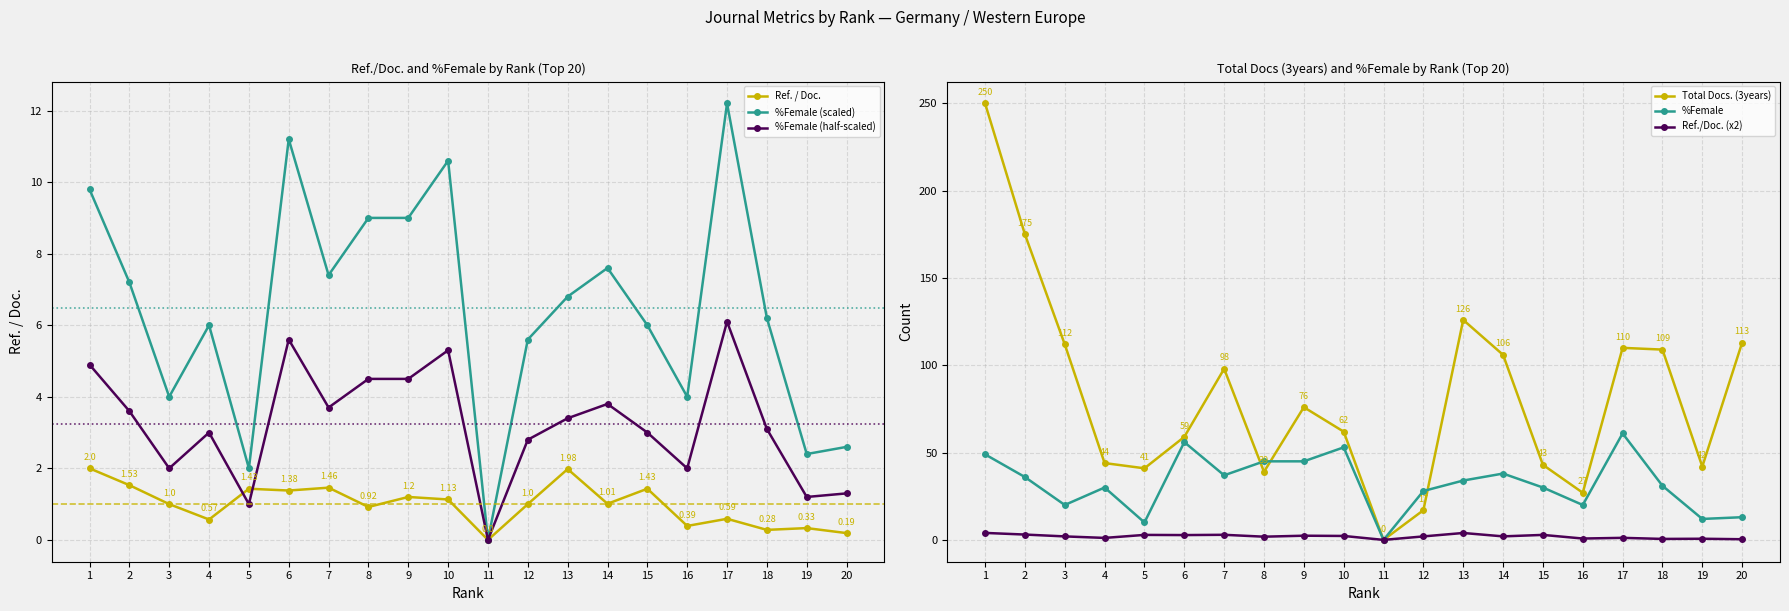

Is the value of %Female at 2 greater than the value of Ref./Doc. (x2) at 10?

Yes